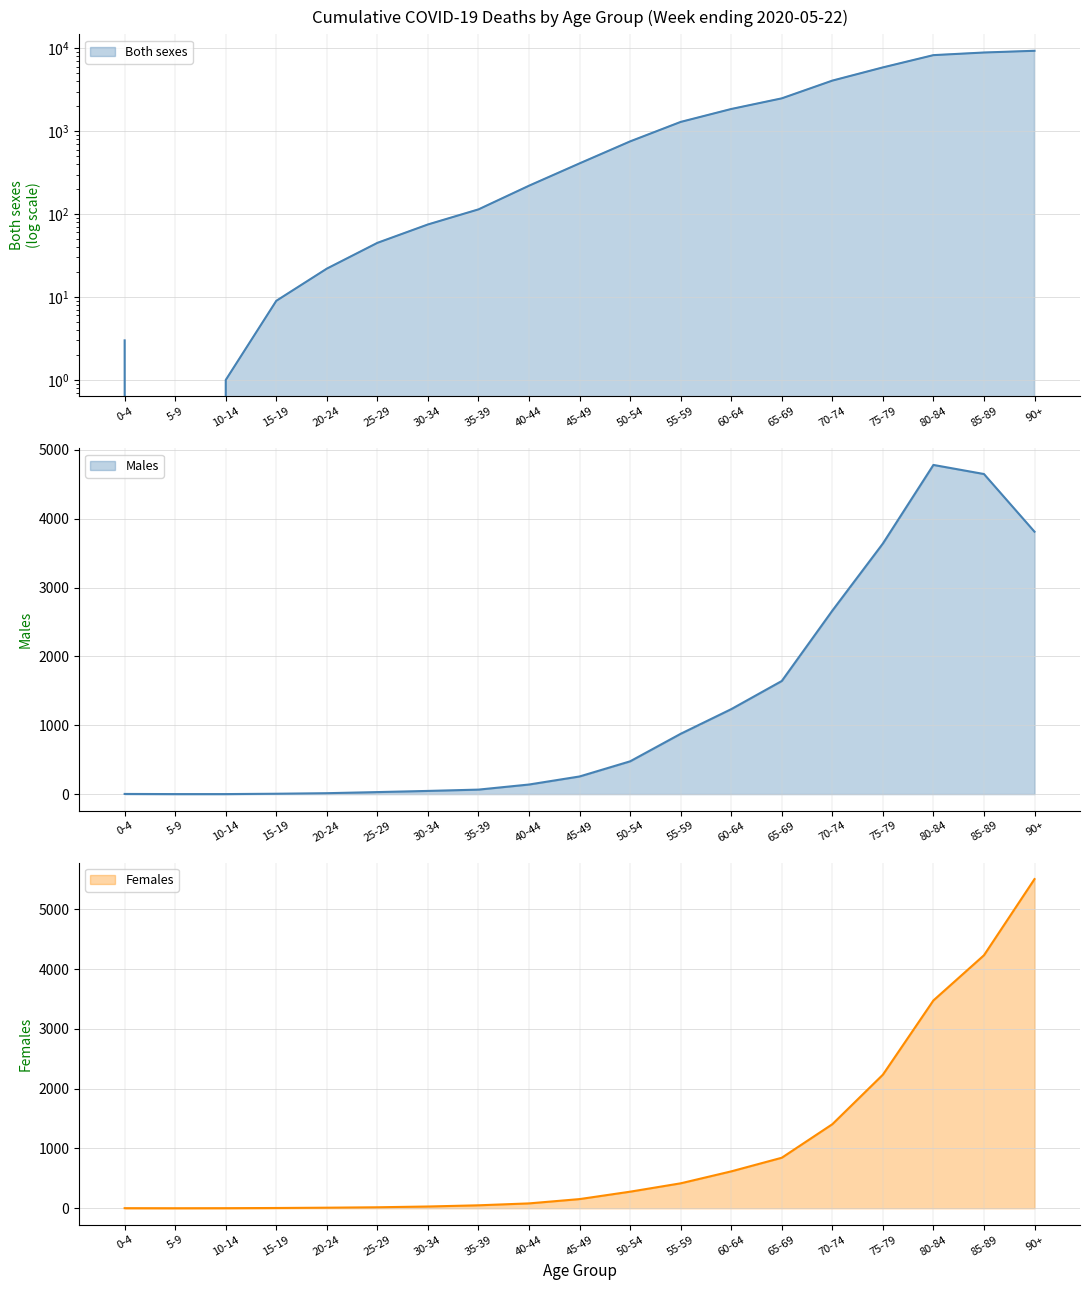

What is the average value of the Females series?

1019